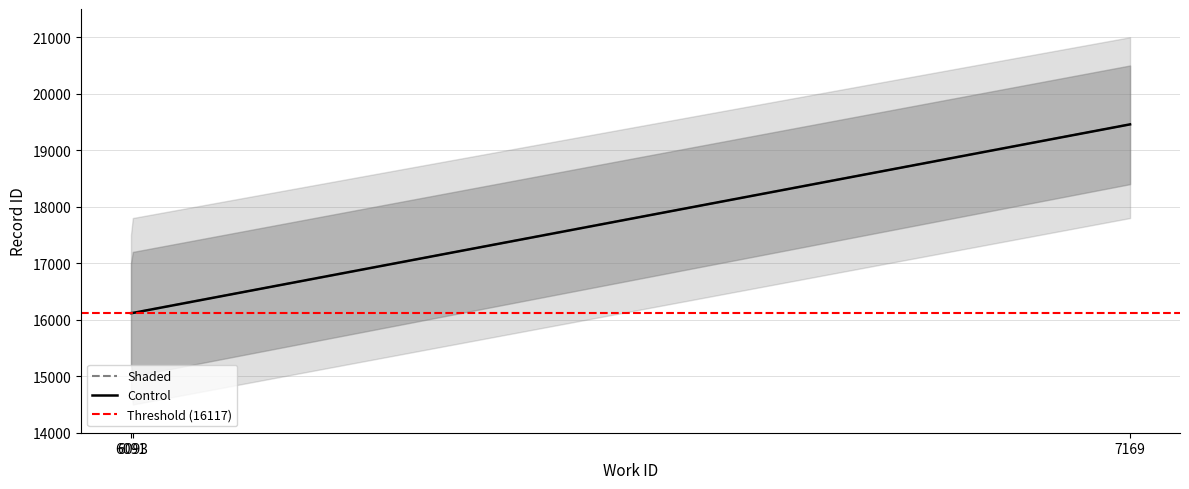

Count the number of data series in this chart.

2